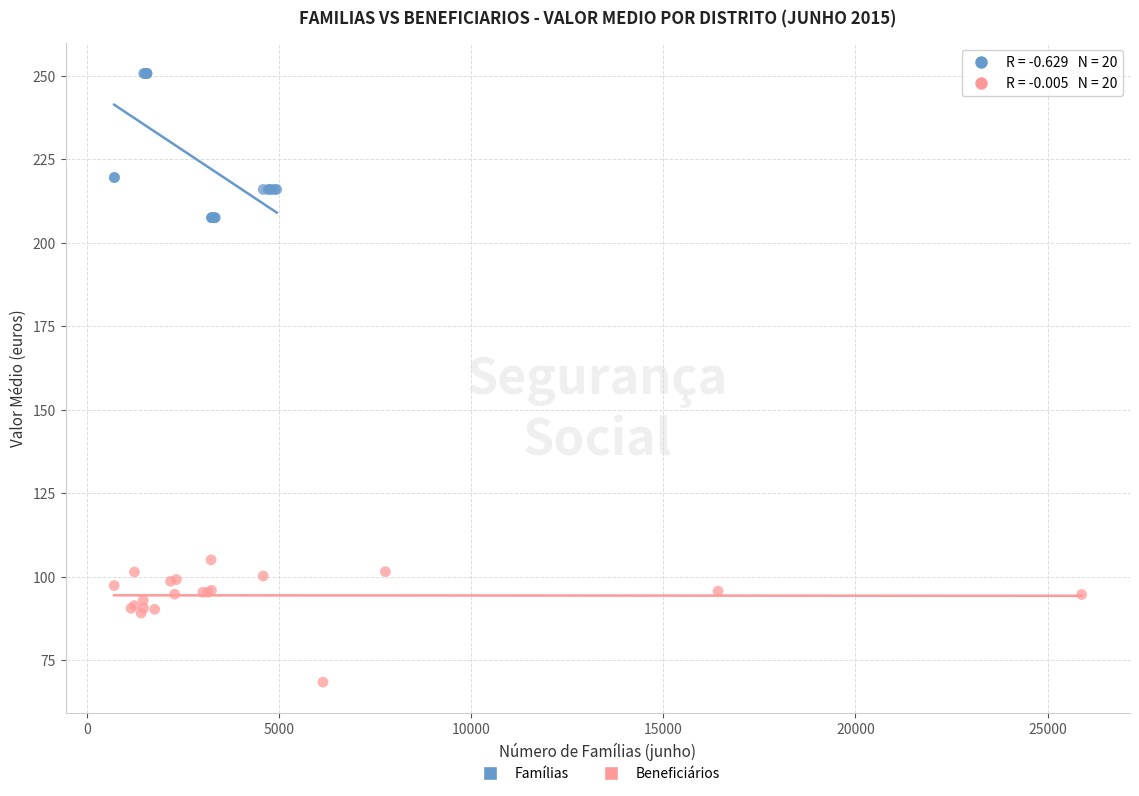

What are all the series names shown in the legend?

Famílias, Beneficiários